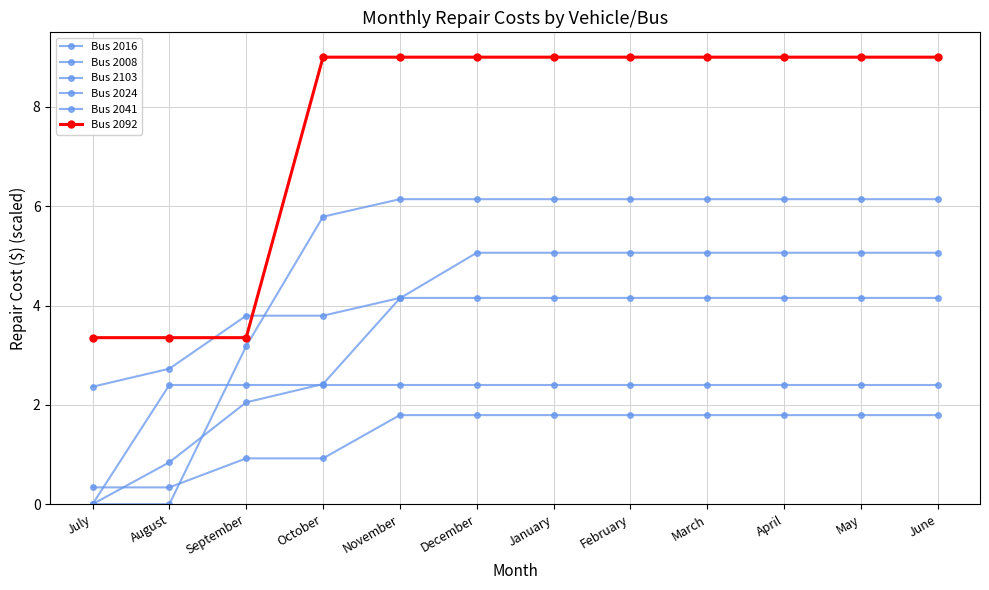

What is the value of the Bus 2041 point at the 7th from the left?

1.8